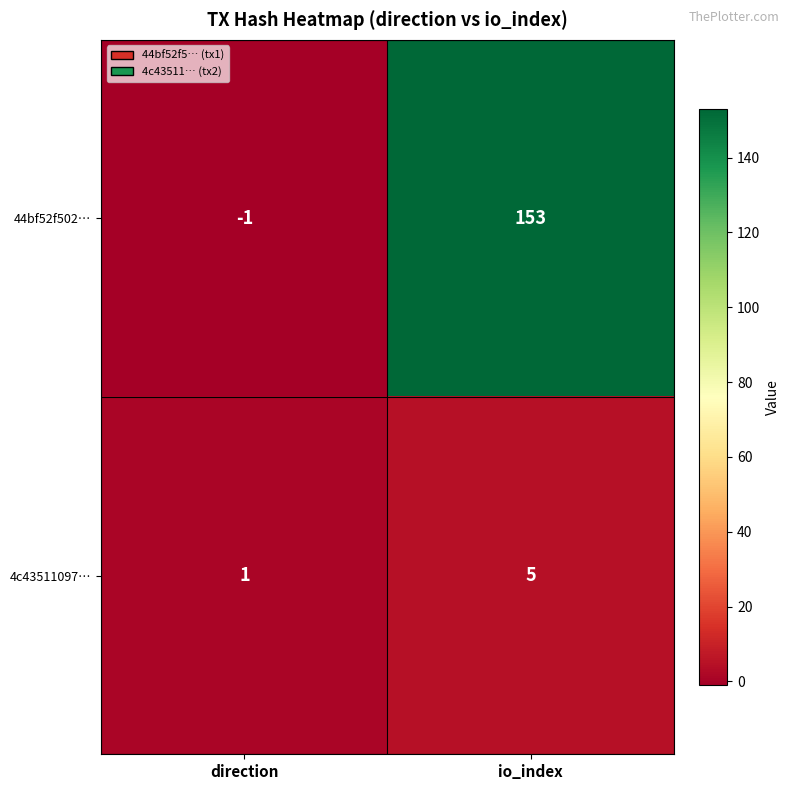

Where is 4c43511097… nearest to the value 3?

direction